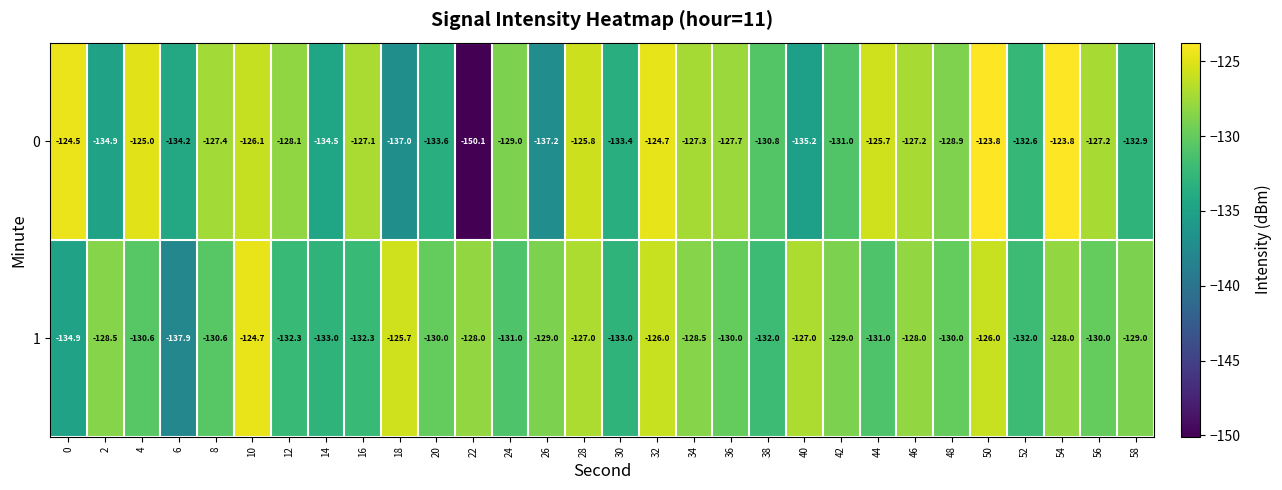

The value of 0 at 24 is -88.6. True or false?

False